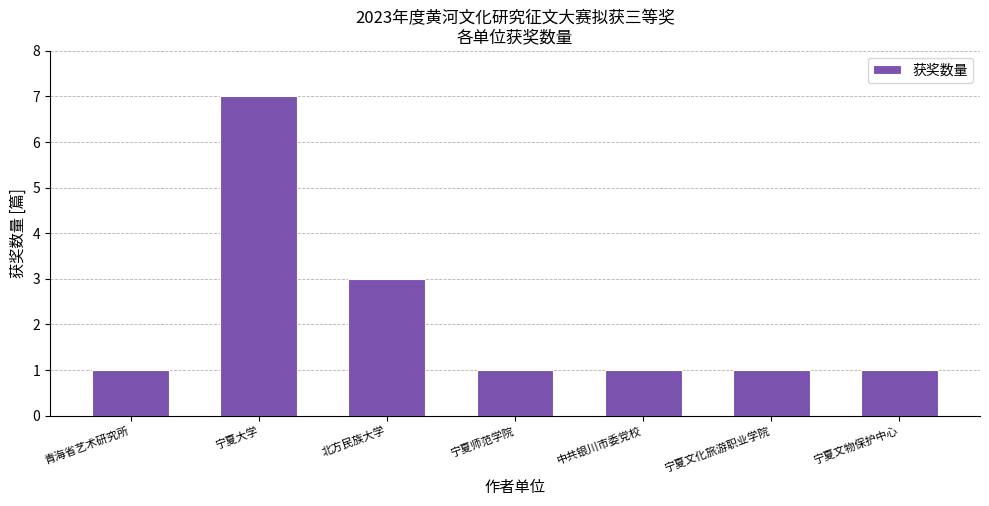

The chart shows a value of 3 at 北方民族大学. True or false?

True